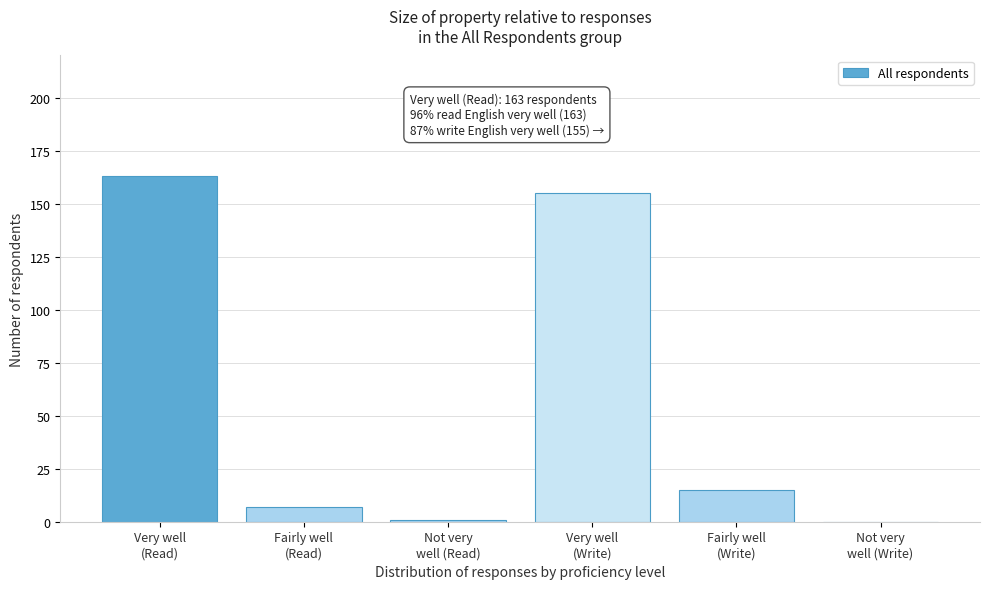

What is the sum of all values?

341